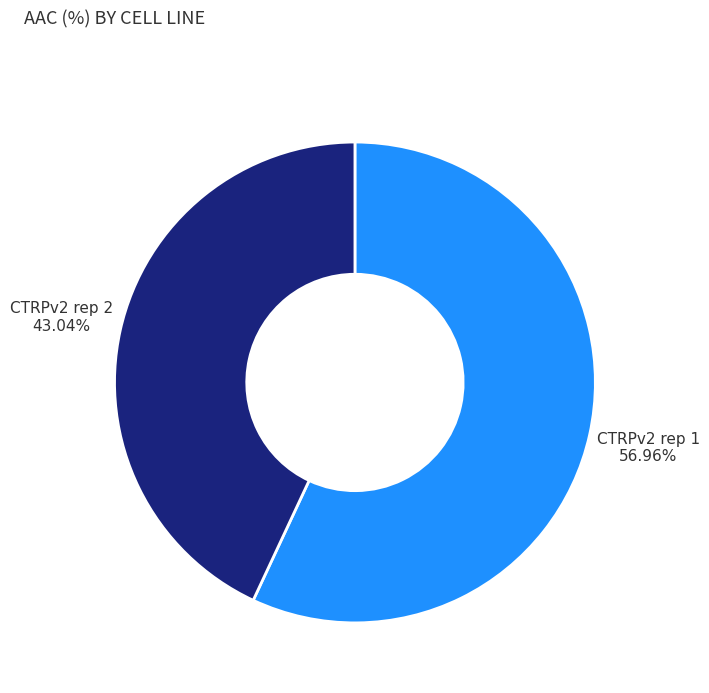

To the nearest percent, what percentage of the pie is CTRPv2 rep 1?

57%